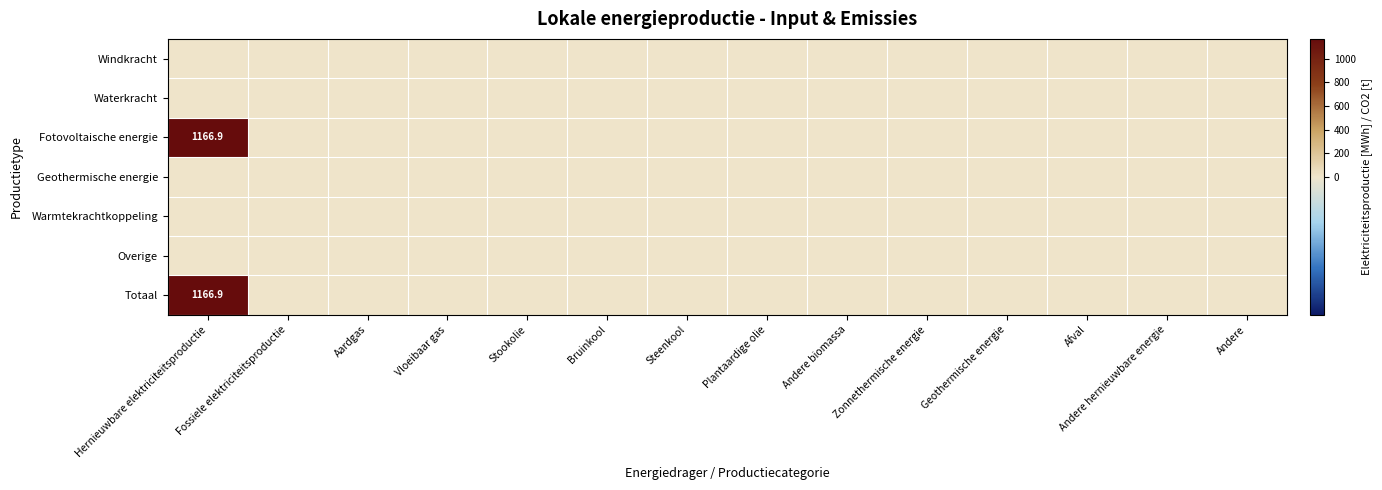

At which label is Totaal closest to 583?

Fossiele elektriciteitsproductie